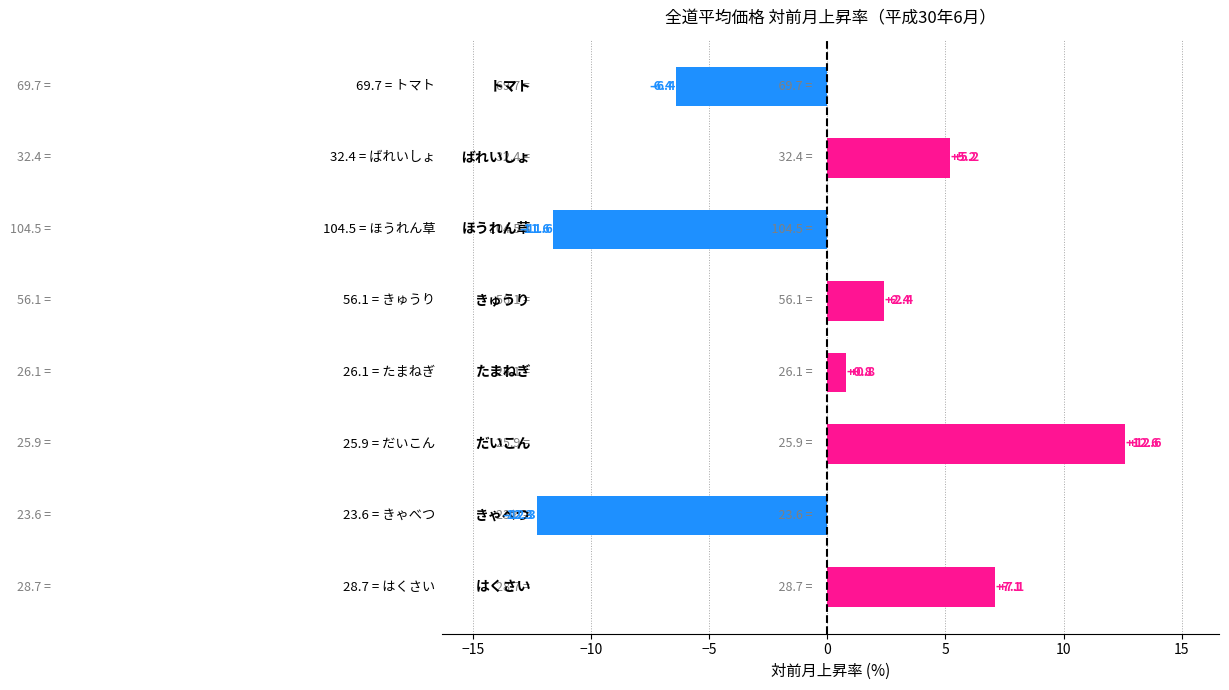

What is the difference between the maximum and minimum values?

24.9